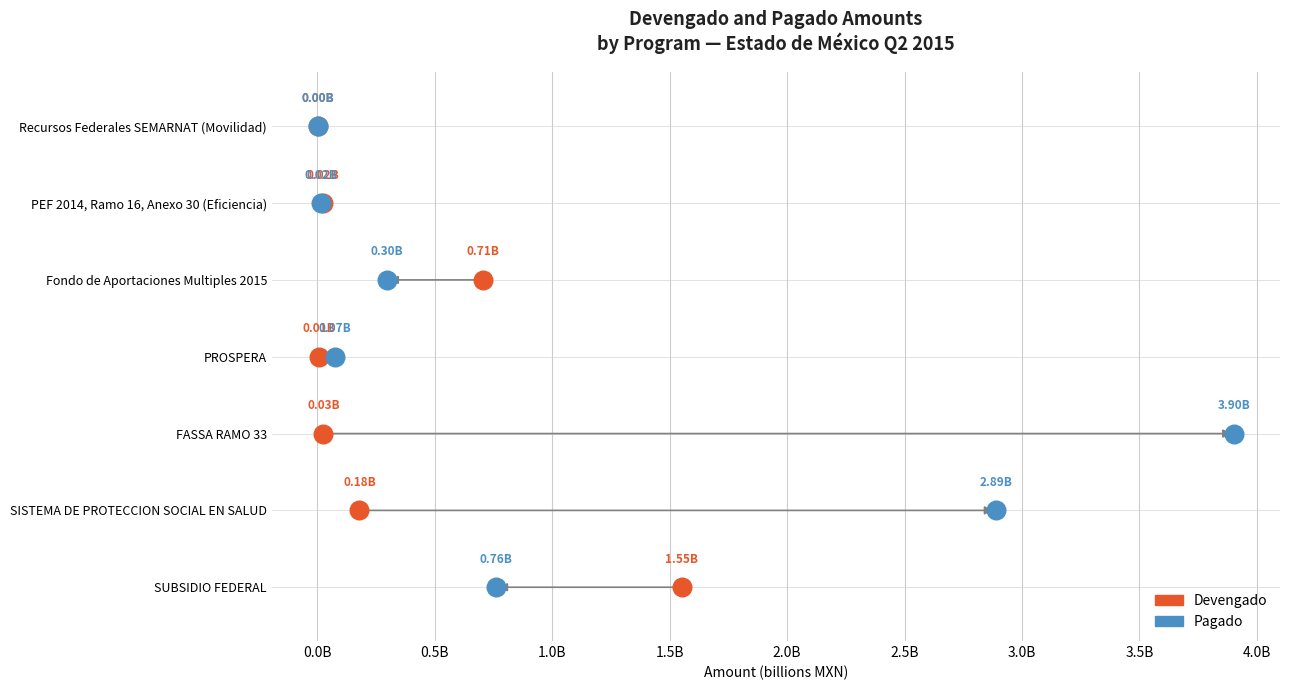

What are all the series names shown in the legend?

Devengado, Pagado